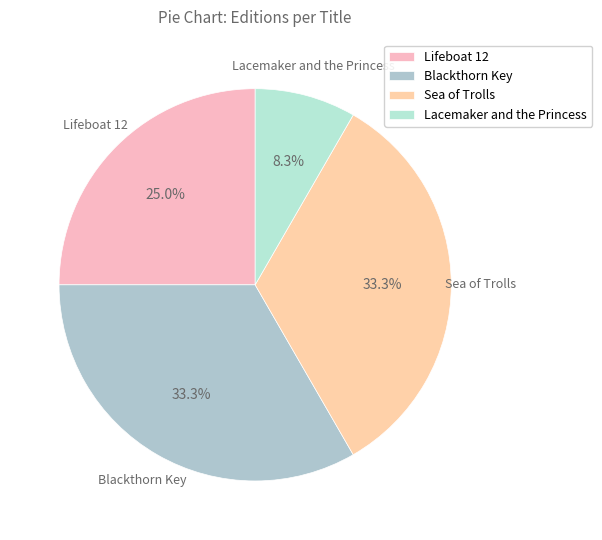

How many slices are in this pie chart?

4